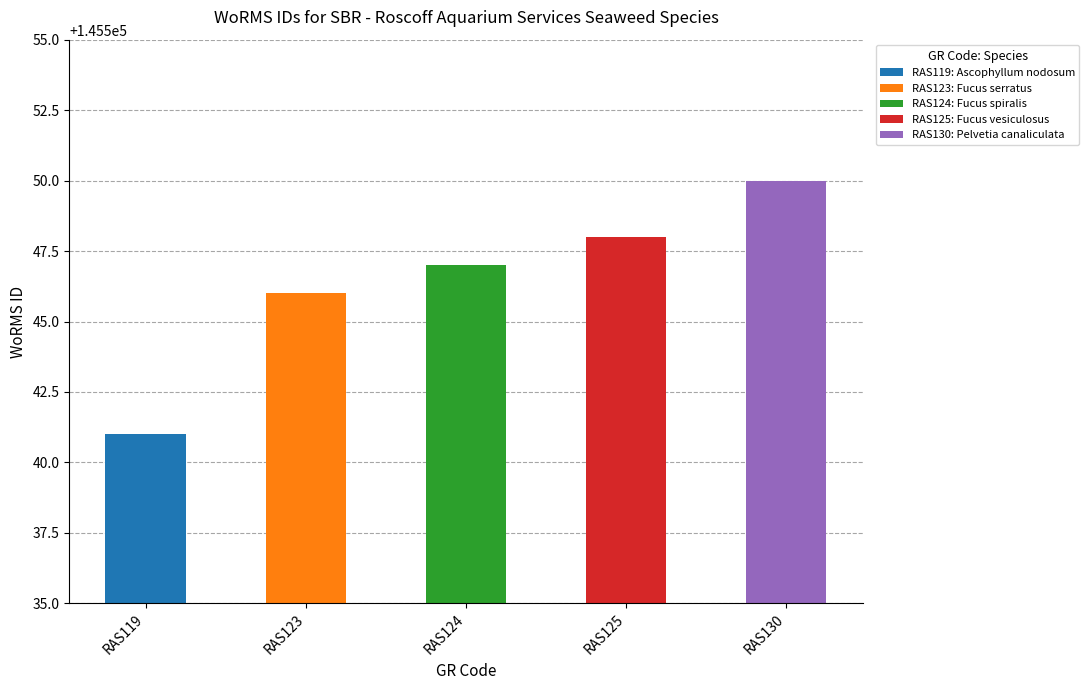

Reading left to right, what are all the values shown in this chart?

145541	145546	145547	145548	145550